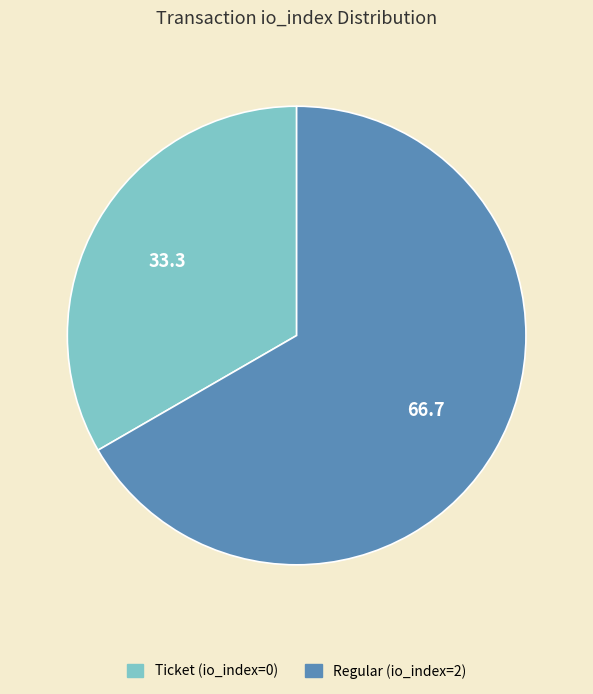

What is the largest slice in the pie chart?

Regular (io_index=2)